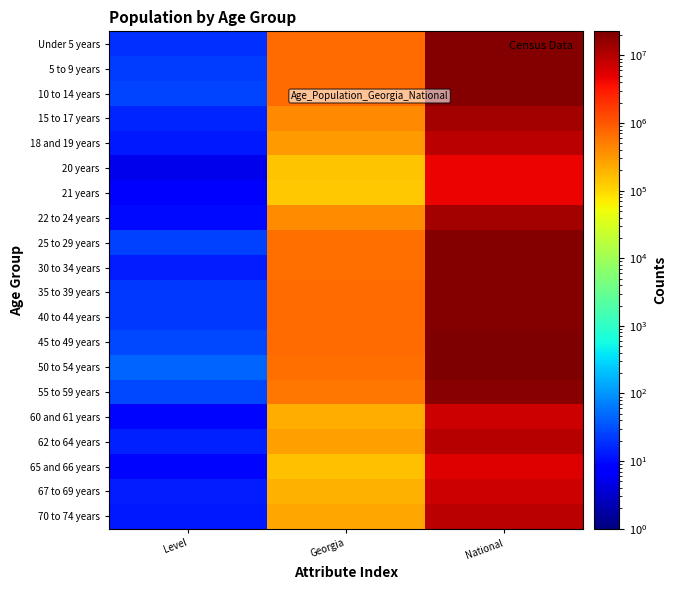

What is the total value across all series at Georgia?

9262067